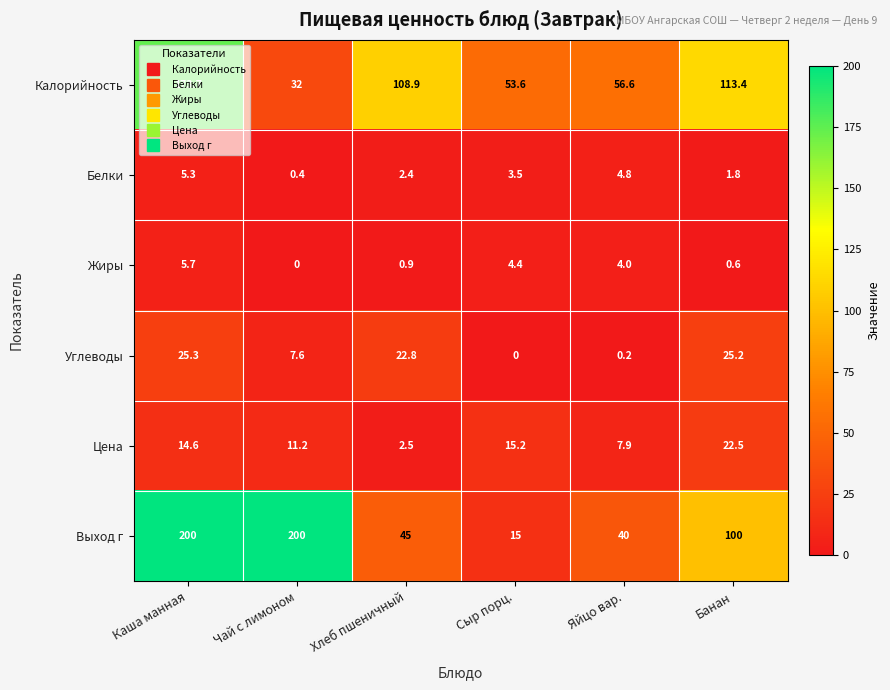

What is the difference between the highest and lowest values at Хлеб пшеничный?

108.0